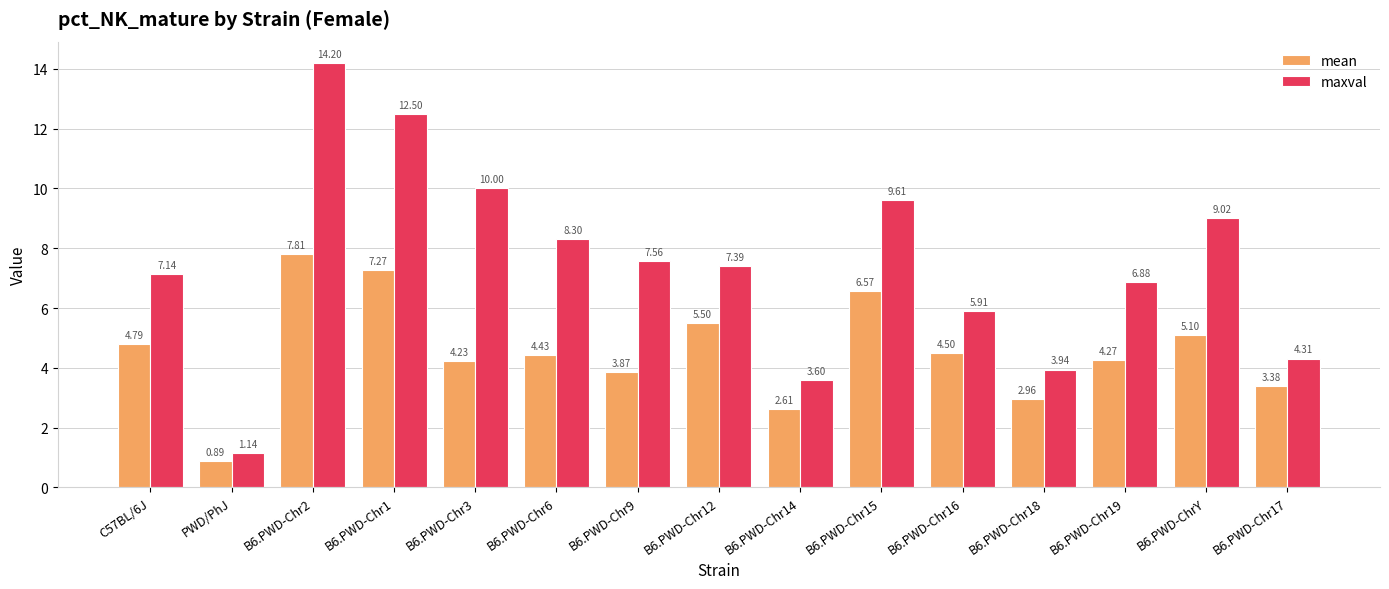

What is the value of the mean bar at the 9th from the left?

2.6